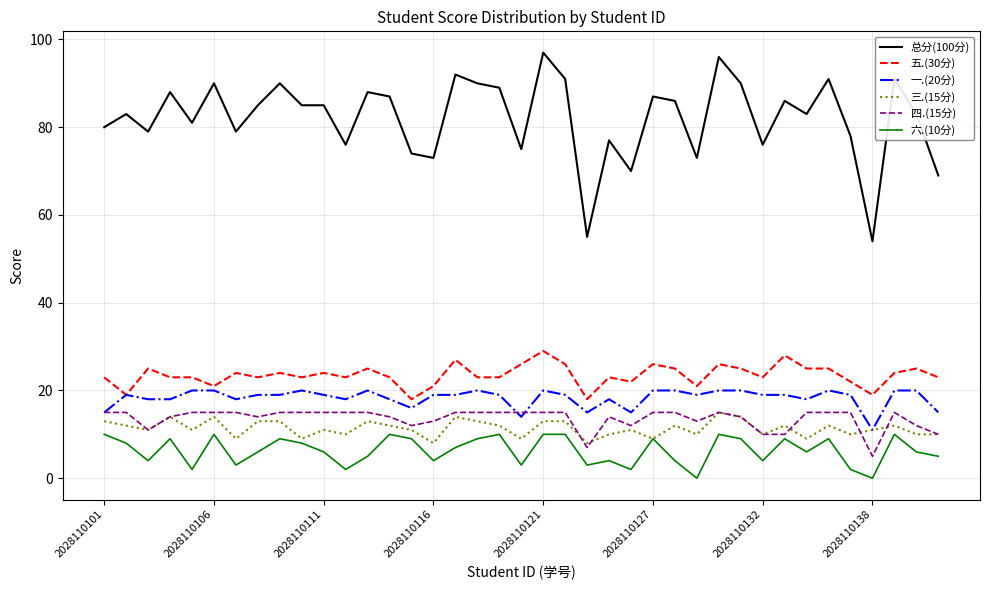

Which series has the largest range (max minus min)?

总分(100分)